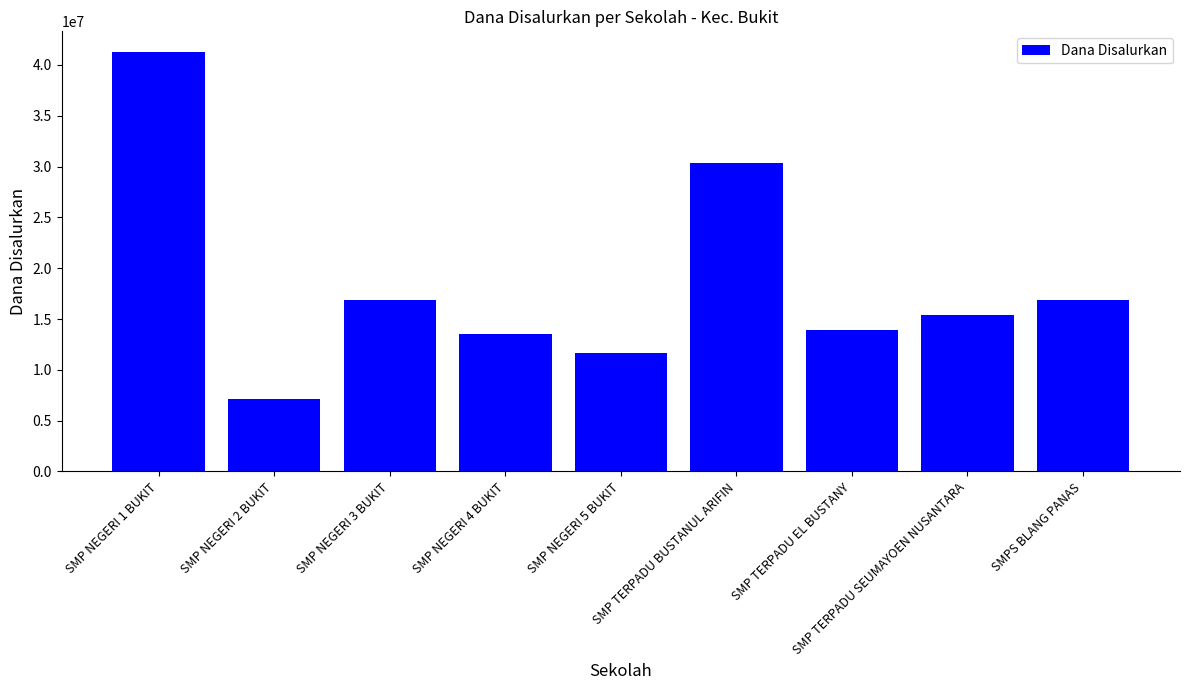

Reading left to right, what are all the values shown in this chart?

41250000	7125000	16875000	13500000	11625000	30375000	13875000	15375000	16875000